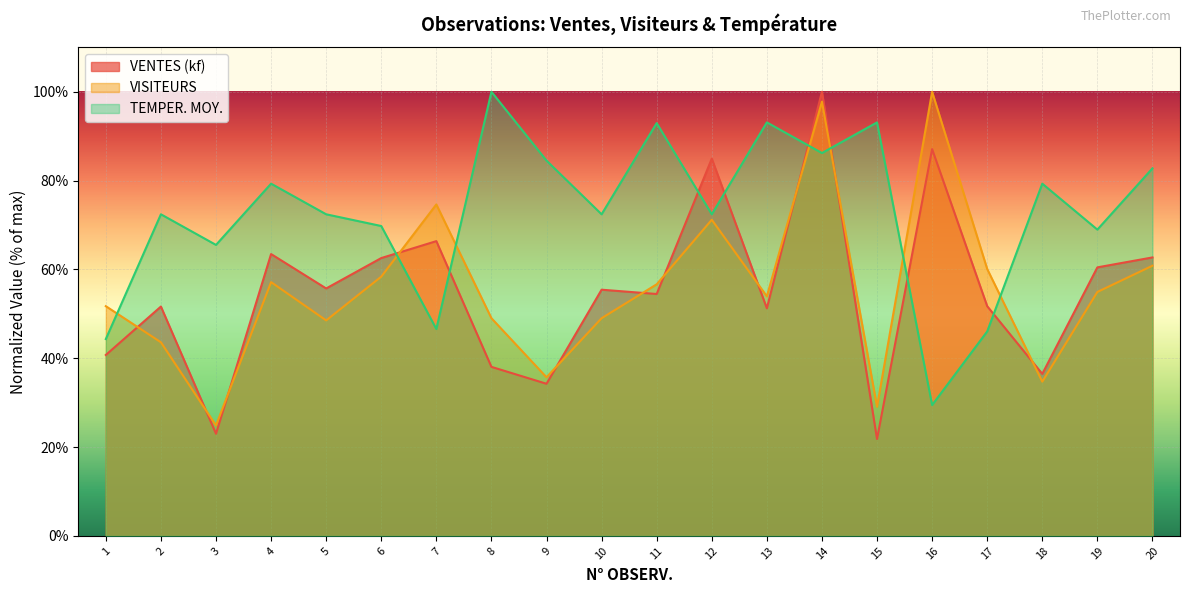

What is the maximum value for VENTES (kf)?

100.0